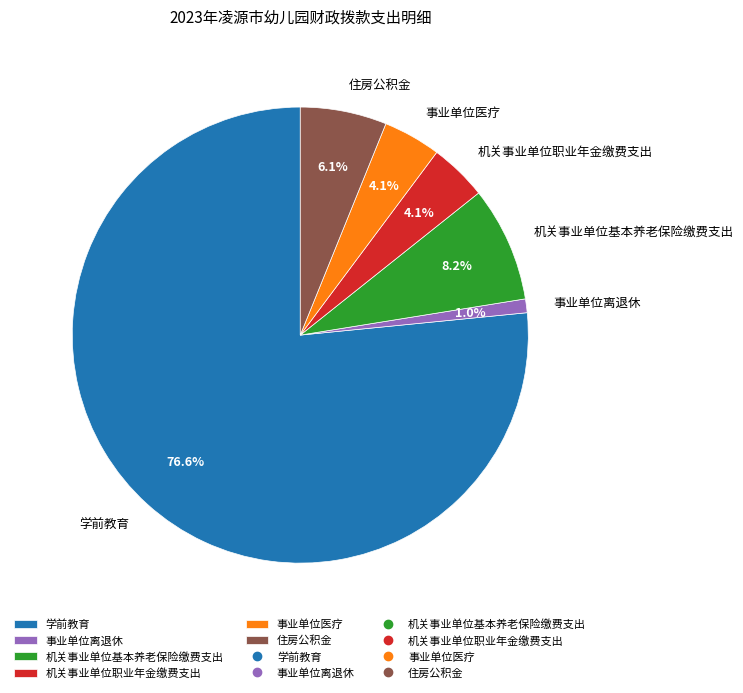

To the nearest percent, what is the difference between the largest and smallest slice percentages?

76%